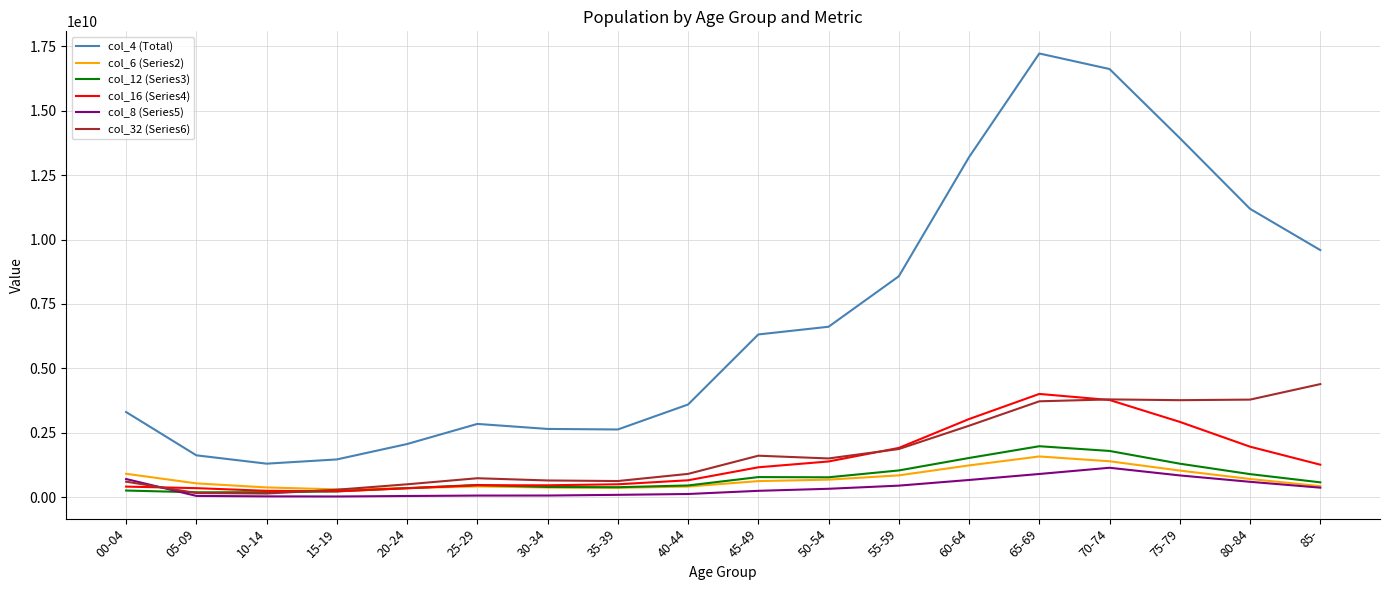

True or false: col_32 (Series6) and col_4 (Total) cross at least once.

False